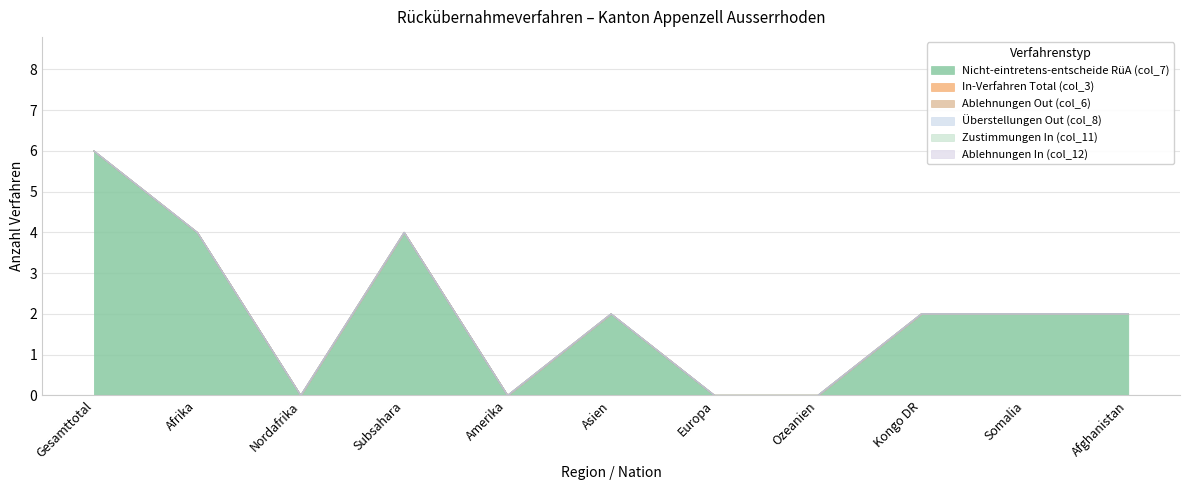

Which category has the highest value across all series?

Gesamttotal